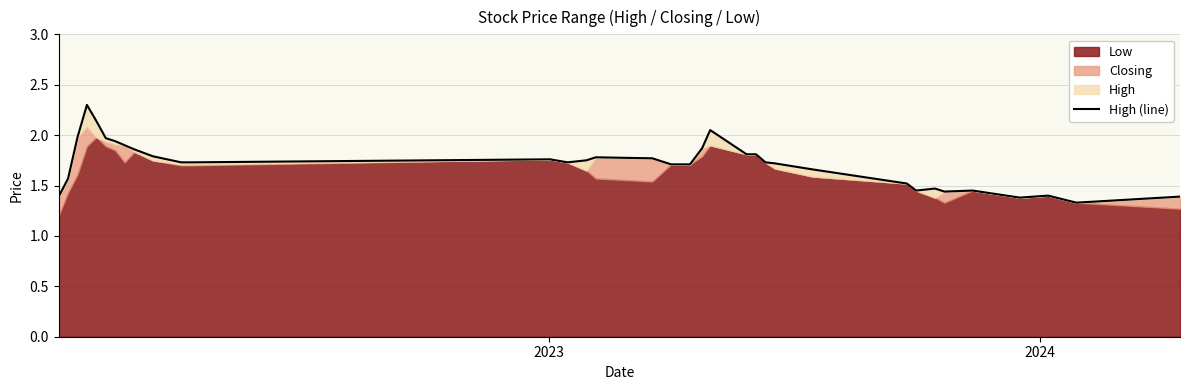

Does the chart display data point markers on the line(s)?

No